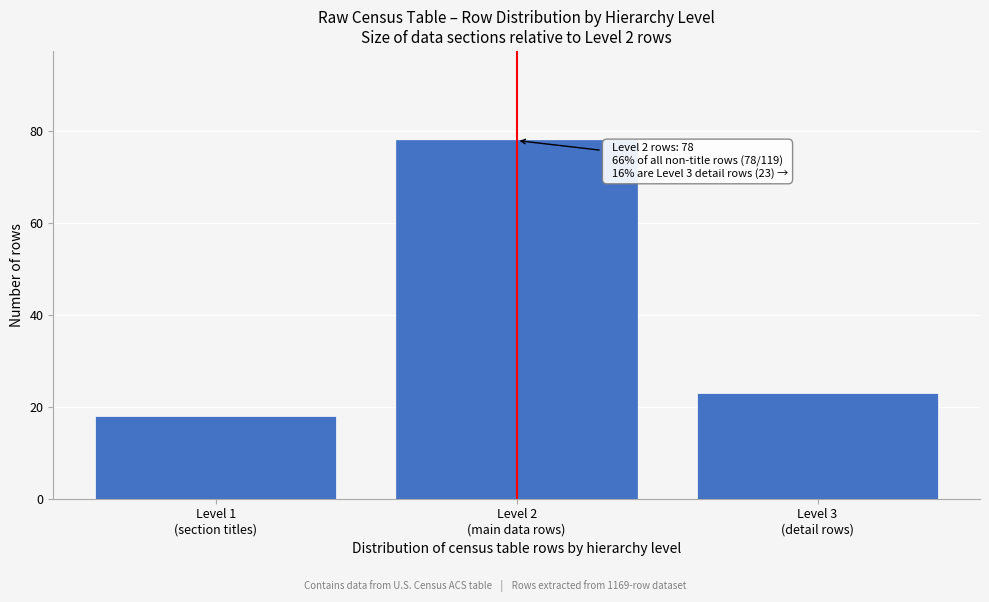

Reading right to left, list all the values displayed in this chart.

23	78	18